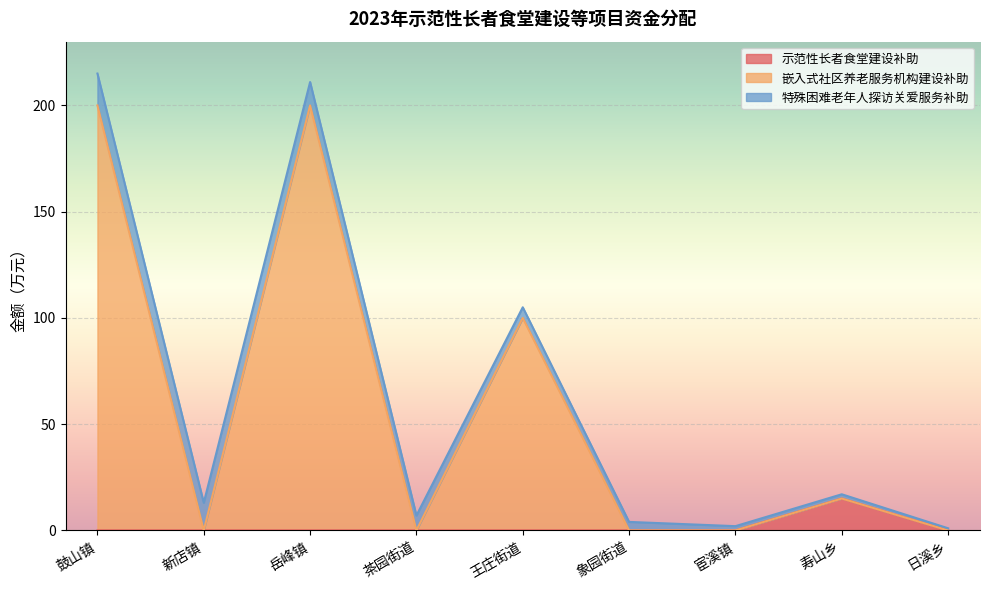

Which series has the largest range (max minus min)?

嵌入式社区养老服务机构建设补助